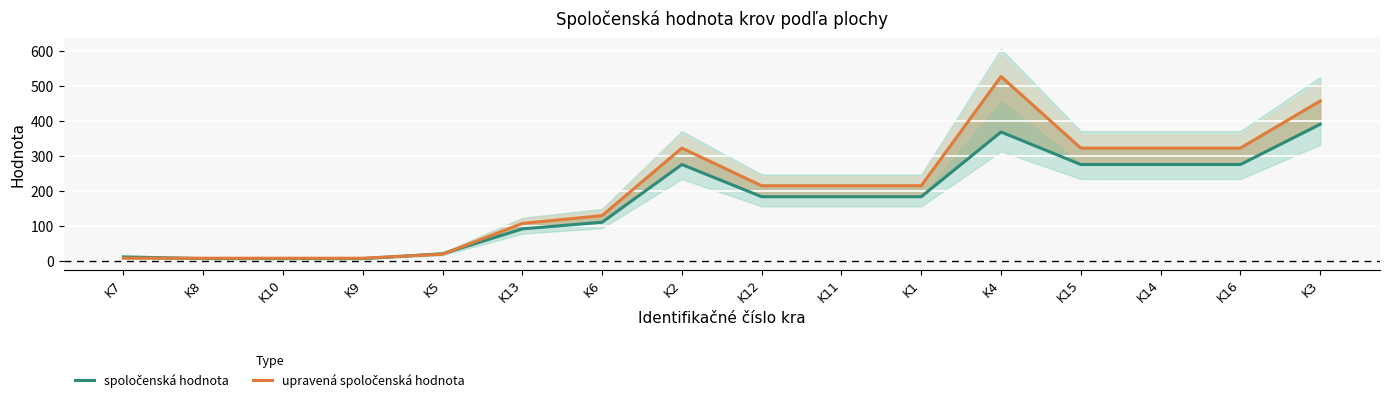

What is the label of the 6th point from the left?

K13